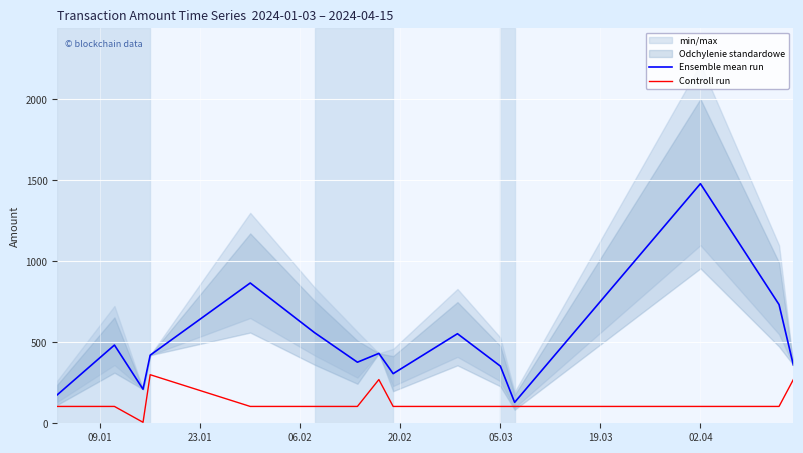

What is the maximum value for Ensemble mean run?

1479.8